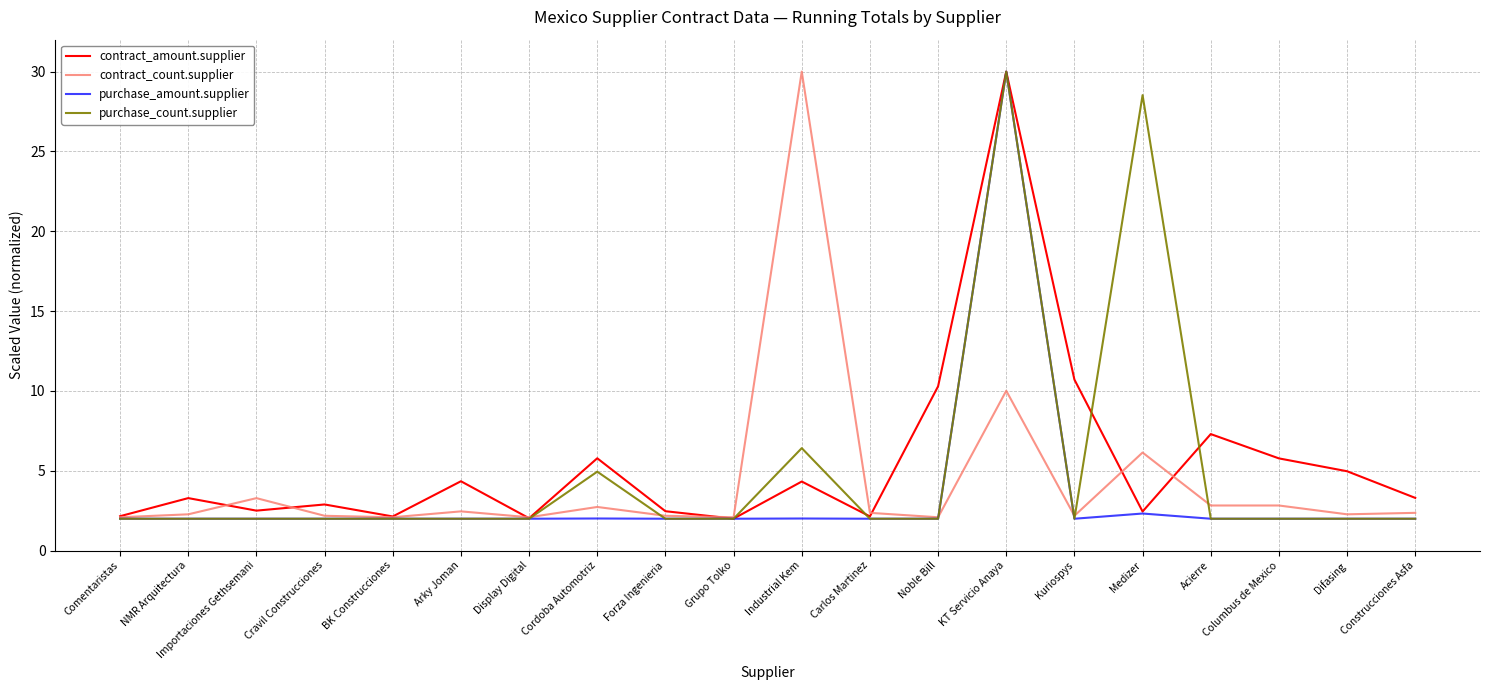

Is it true that purchase_count.supplier equals 2.0 at Kuriospys?

True